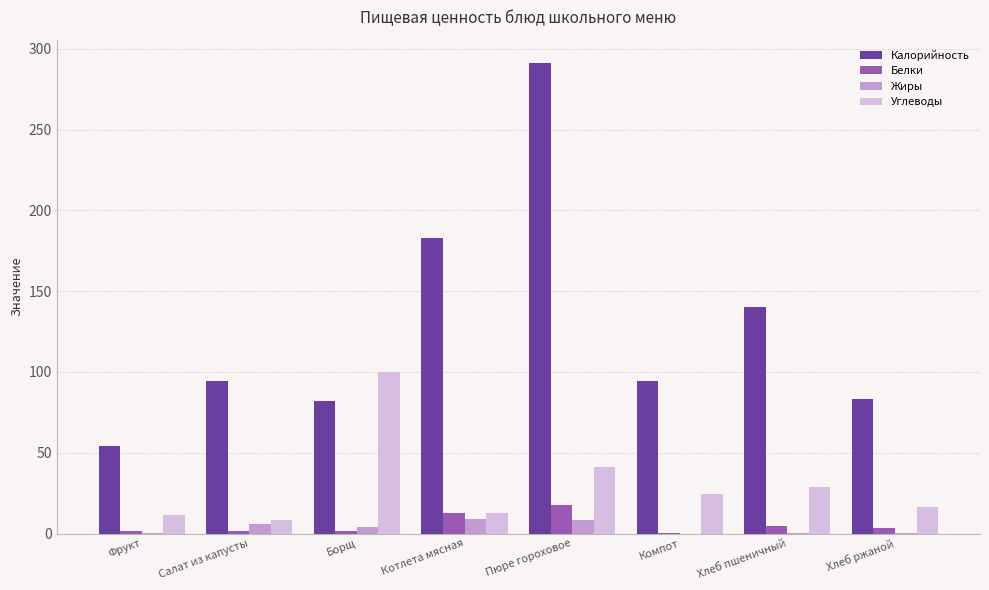

Count the number of data series in this chart.

4